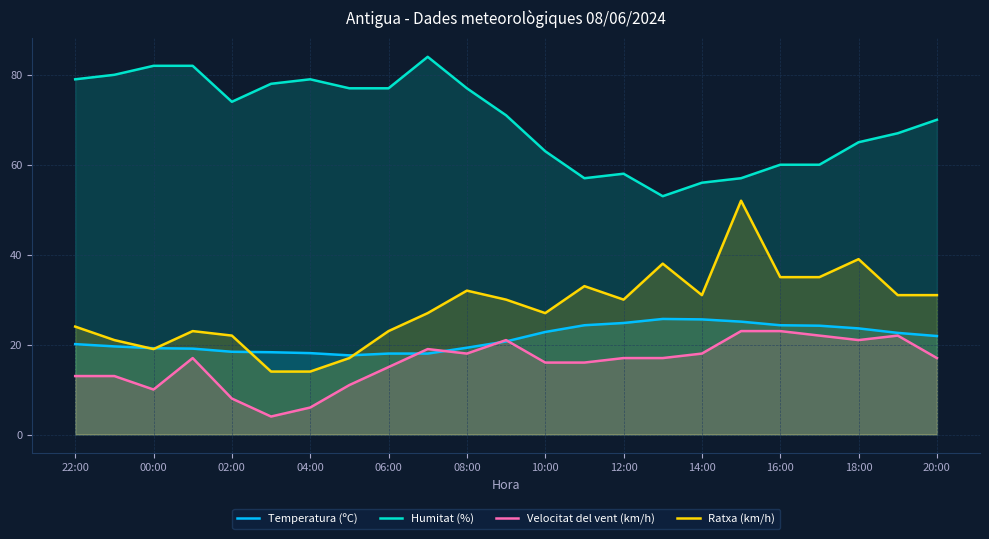

What is the spread (max minus min) of values at 04:00?

73.0